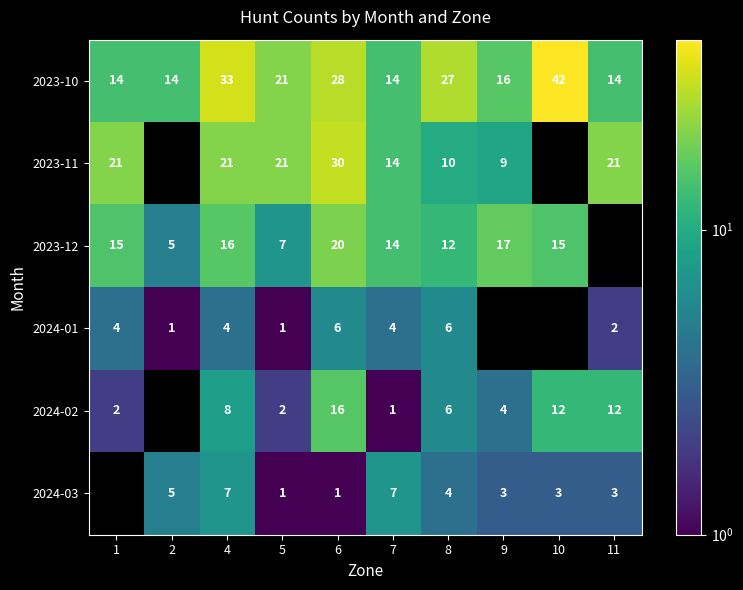

What is the minimum value for 2023-10?

14